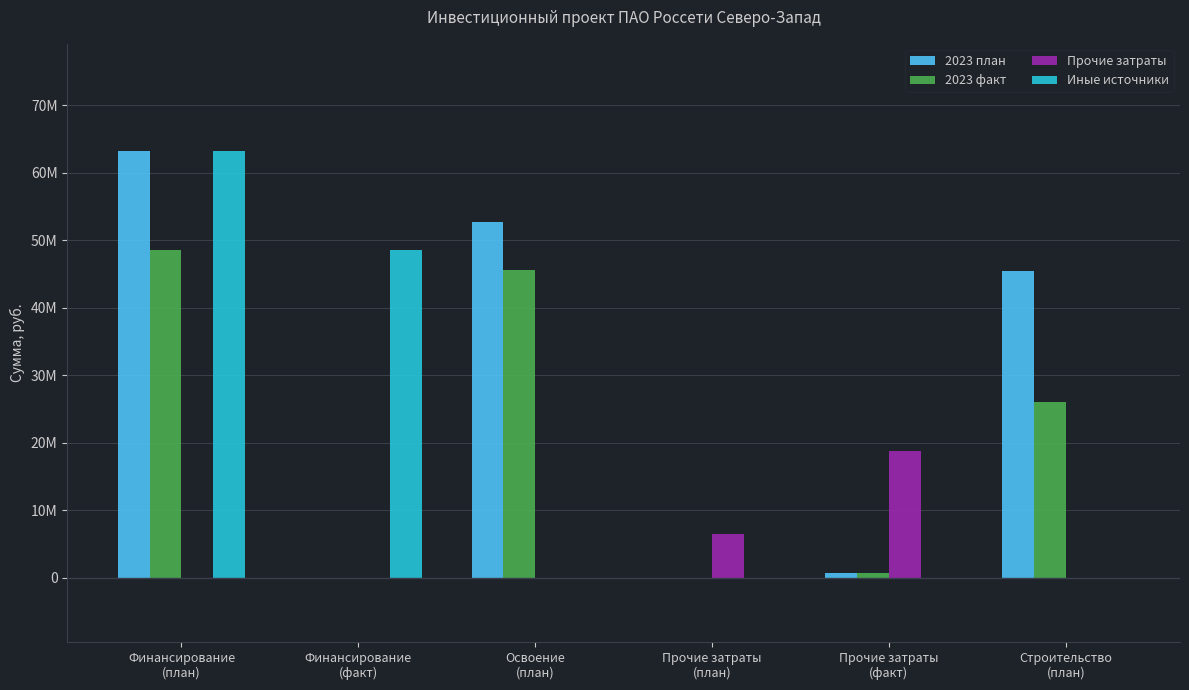

What is the difference between the maximum and second lowest values in the Иные источники series?

63263587